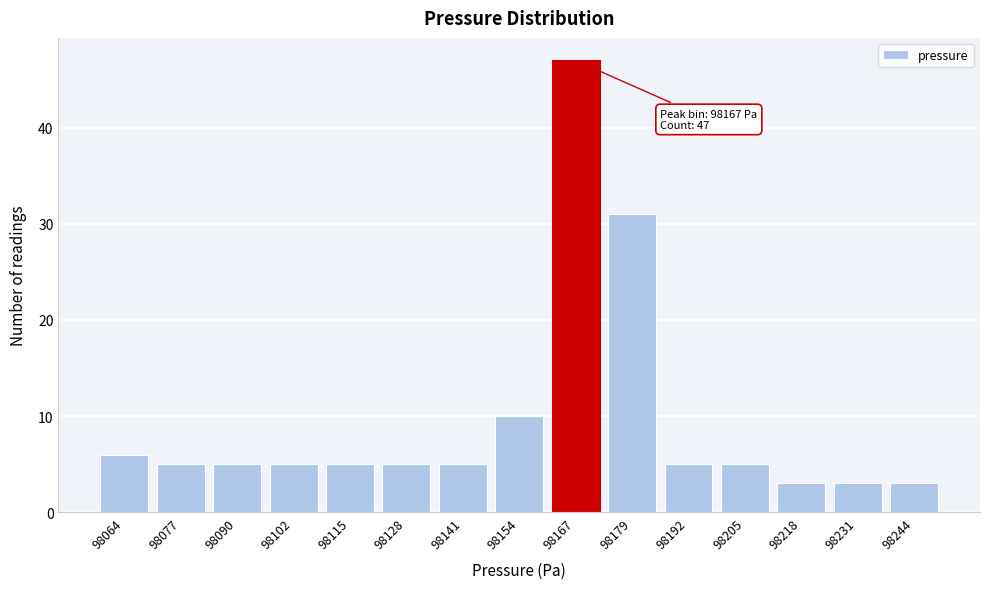

Reading left to right, transcribe all the data shown in this chart.

98064=6	98077=5	98090=5	98102=5	98115=5	98128=5	98141=5	98154=10	98167=47	98179=31	98192=5	98205=5	98218=3	98231=3	98244=3